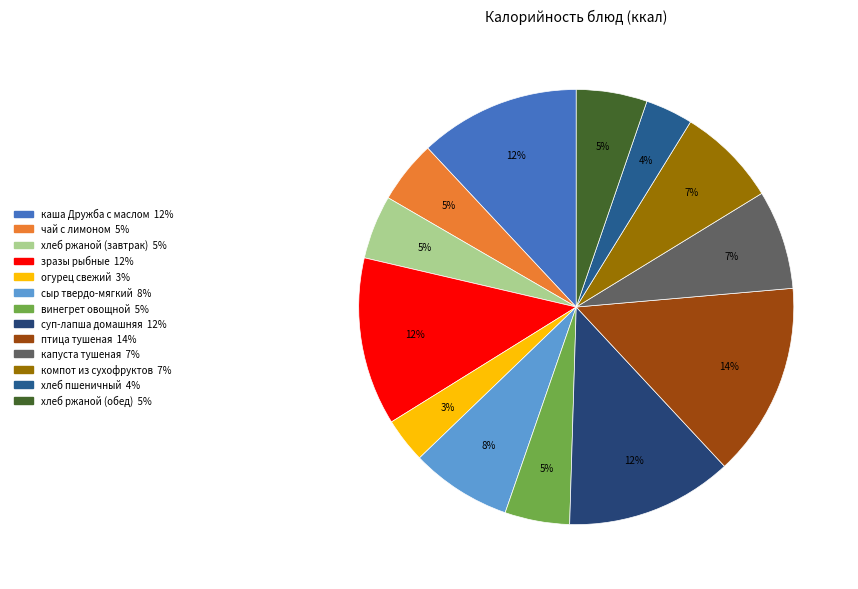

True or false: хлеб ржаной (завтрак) accounts for 5% of the total.

True